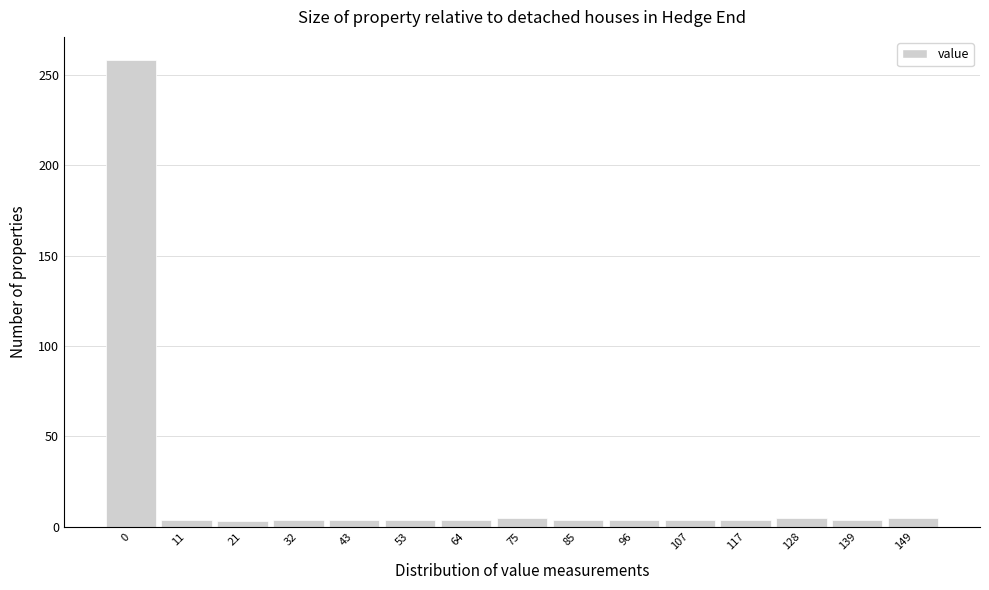

True or false: the data shows 258 at 0.

True